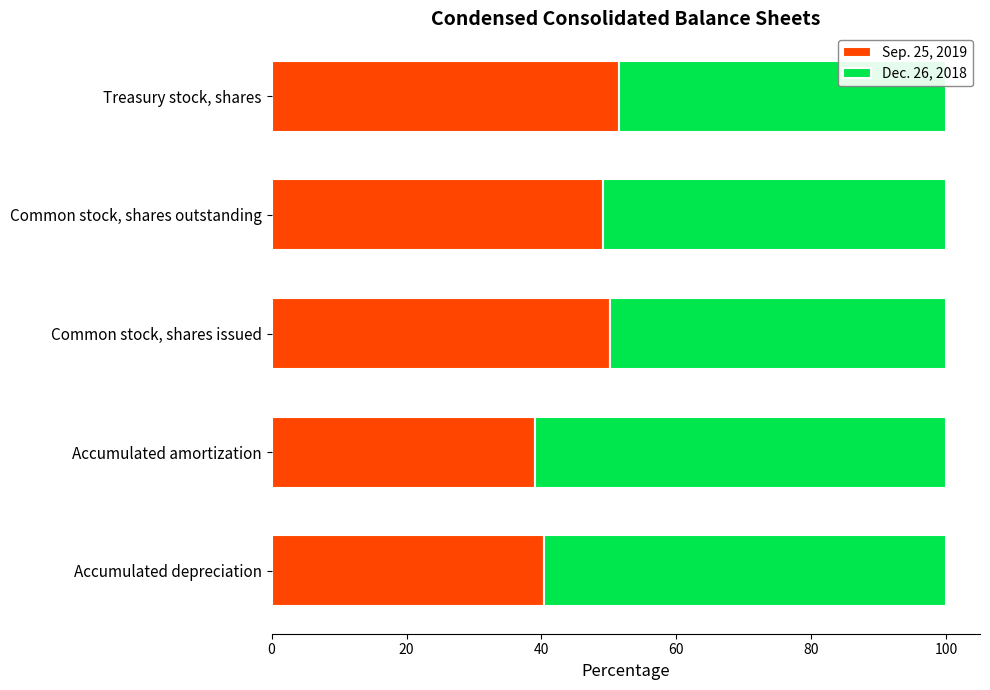

What is the highest value of the Sep. 25, 2019 series?

51.6